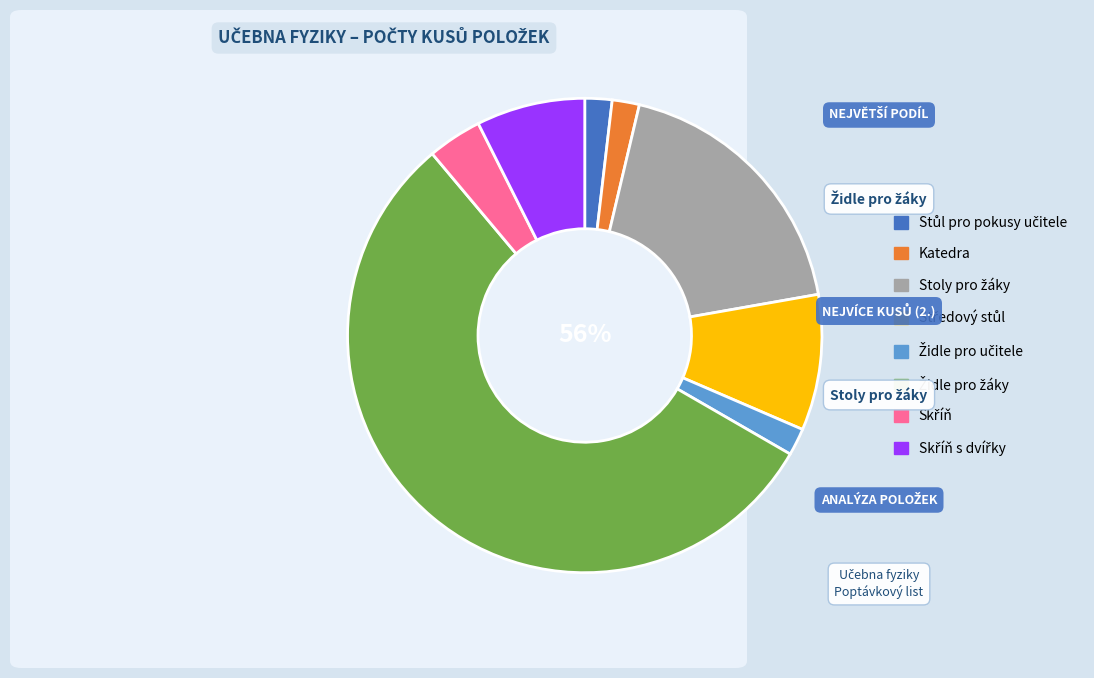

Does any single category account for the majority?

Yes